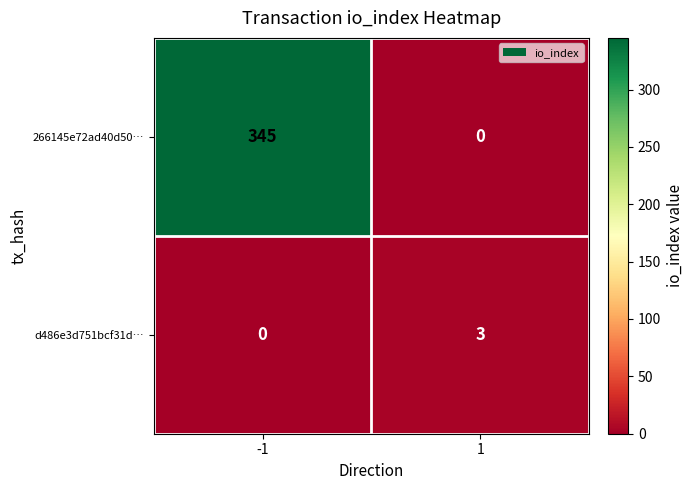

Between -1 and 1, which series saw the biggest shift?

266145e72ad40d50…